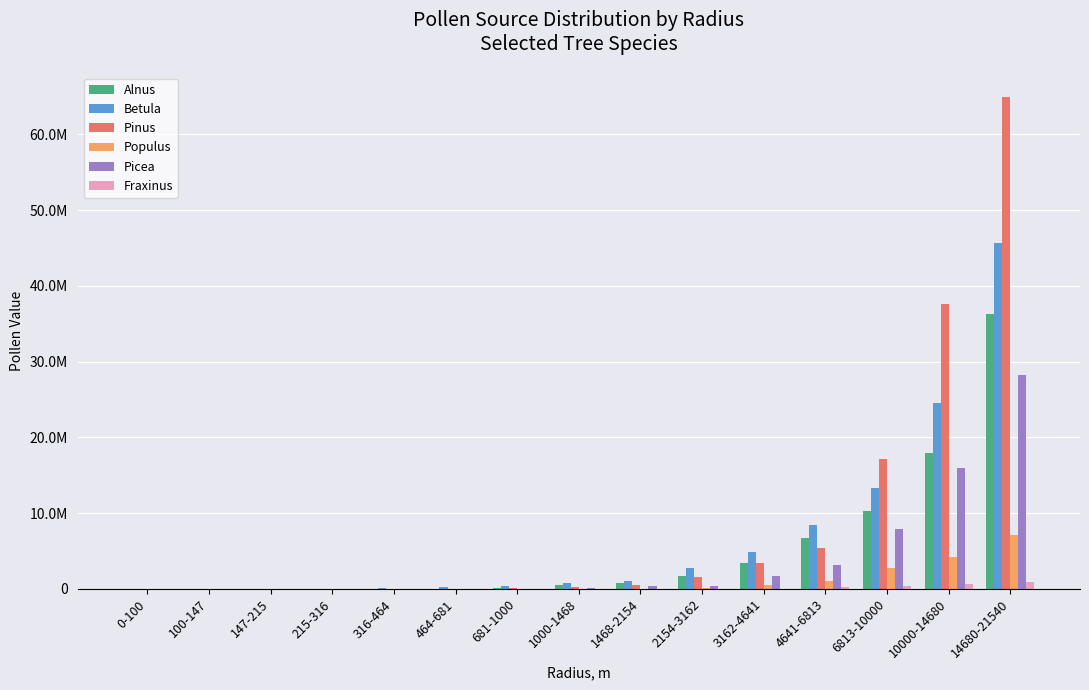

Are the bars horizontal?

No